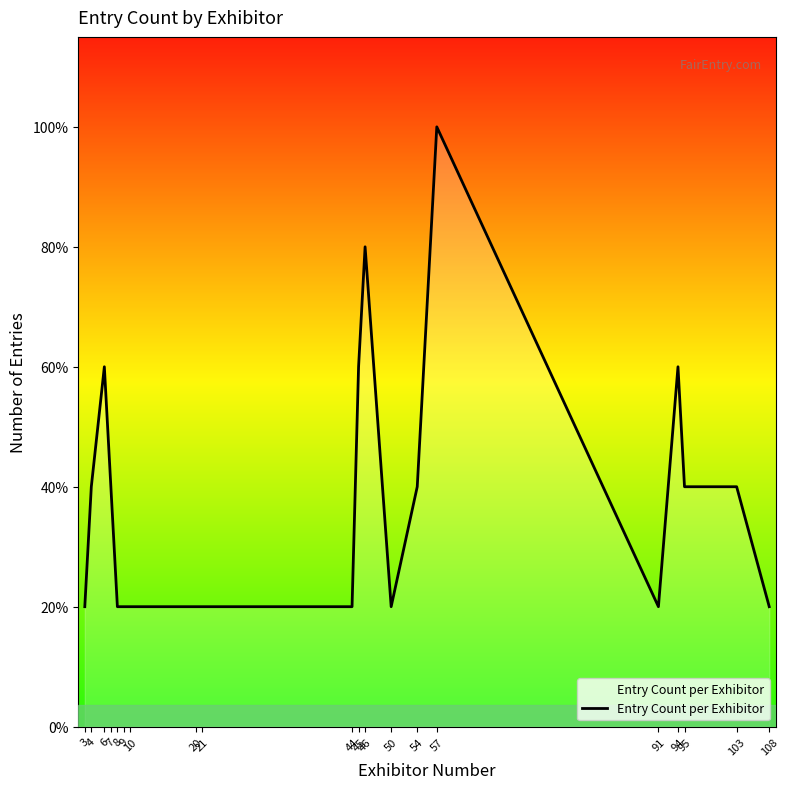

The value at 46 is 2. True or false?

False